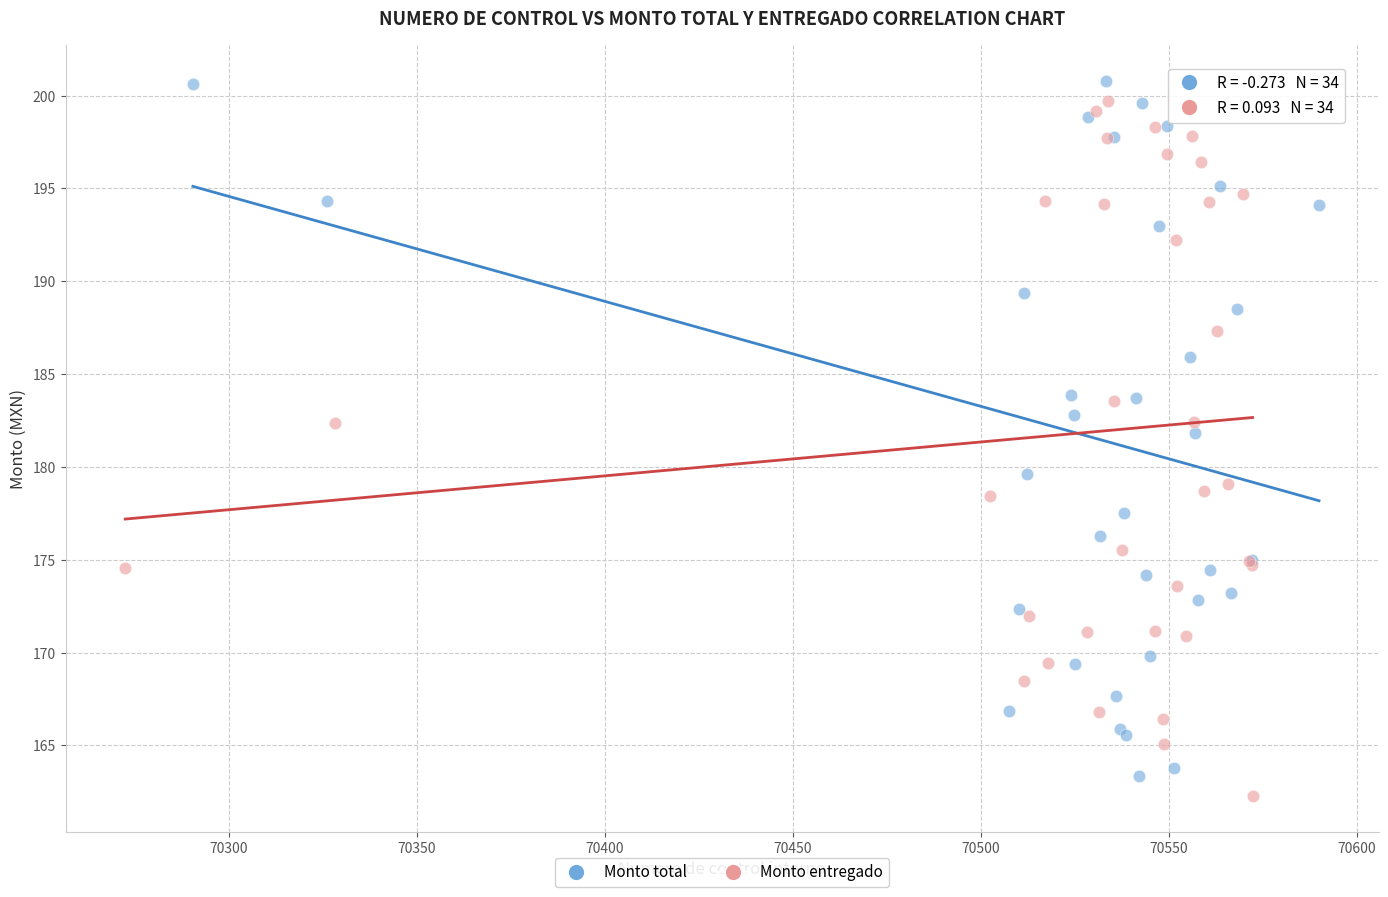

Which series contains the lowest Y value?

Monto entregado